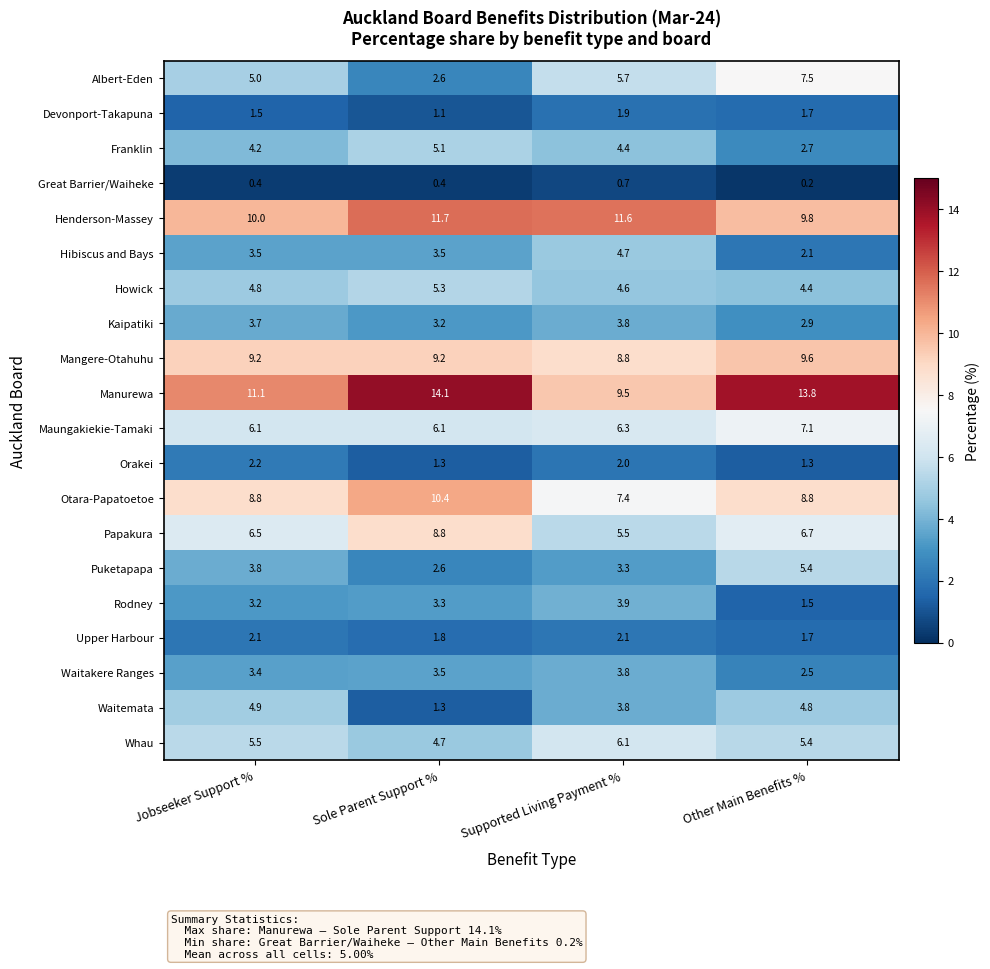

The value of Manurewa at Supported Living Payment % is 16.5. True or false?

False